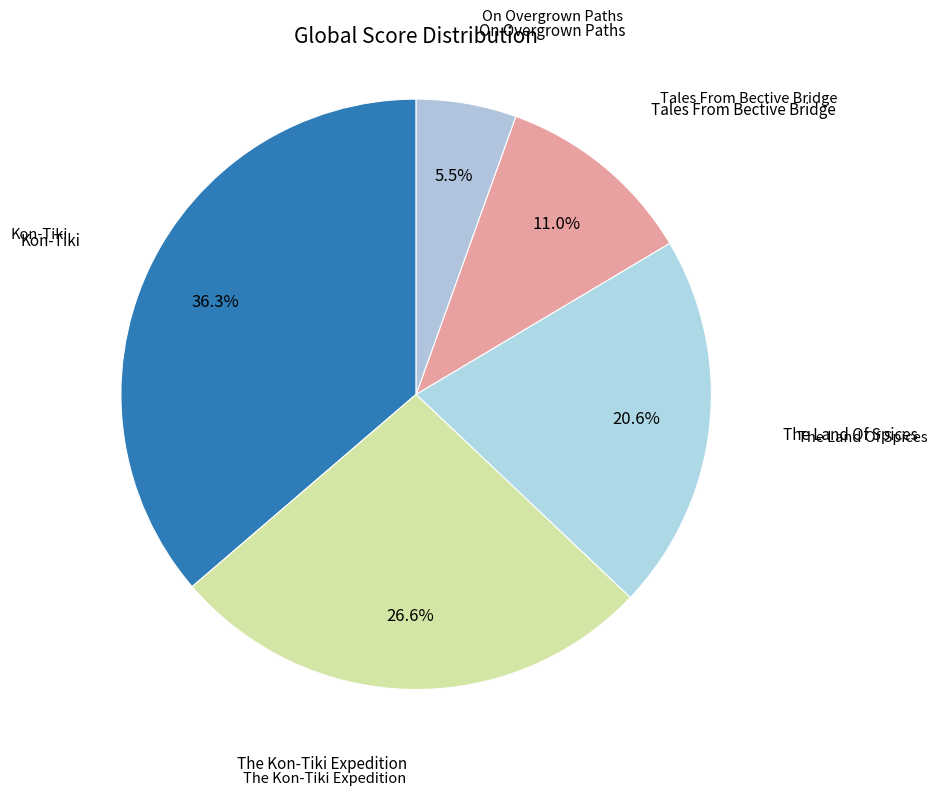

How many segments does this pie chart have?

5